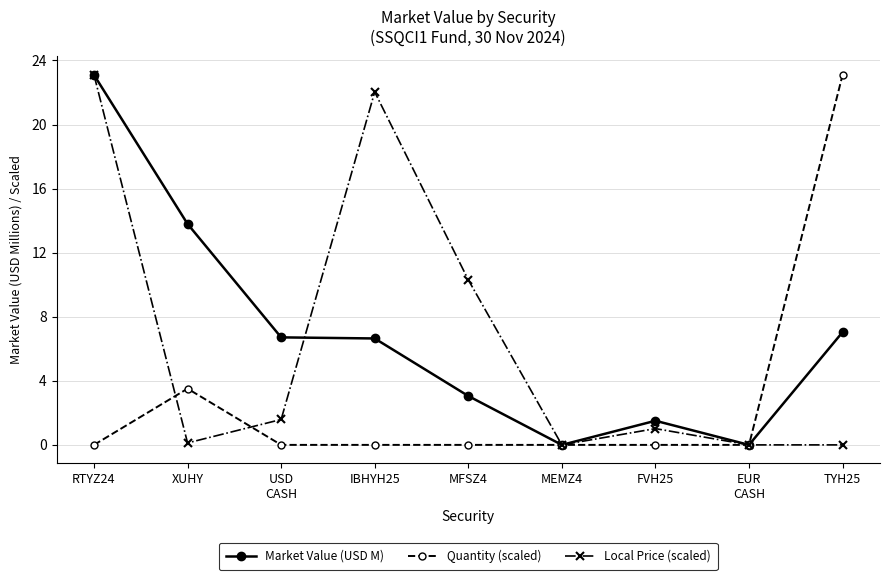

What is the highest value of the Market Value (USD M) series?

23.1